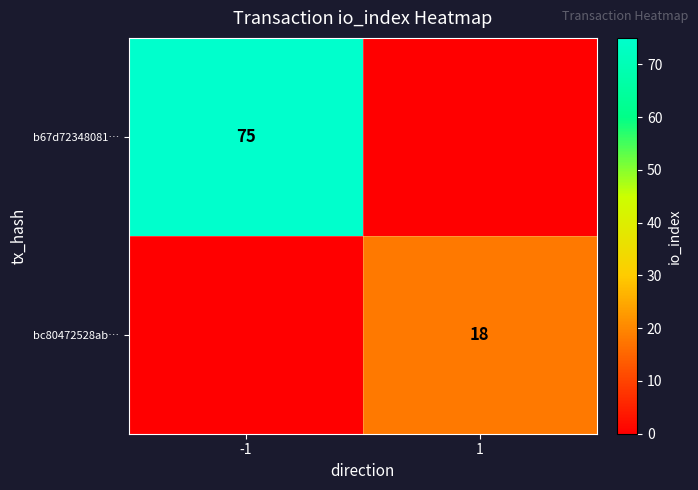

What is the total value across all series at -1?

75